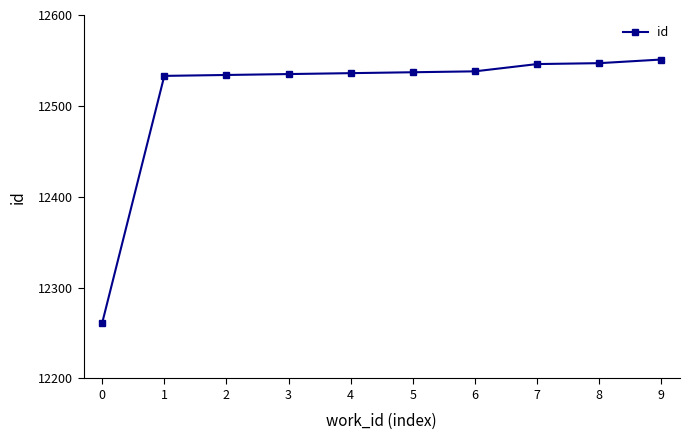

Approximately how many times larger is the value at 4 compared to 9?

1.0